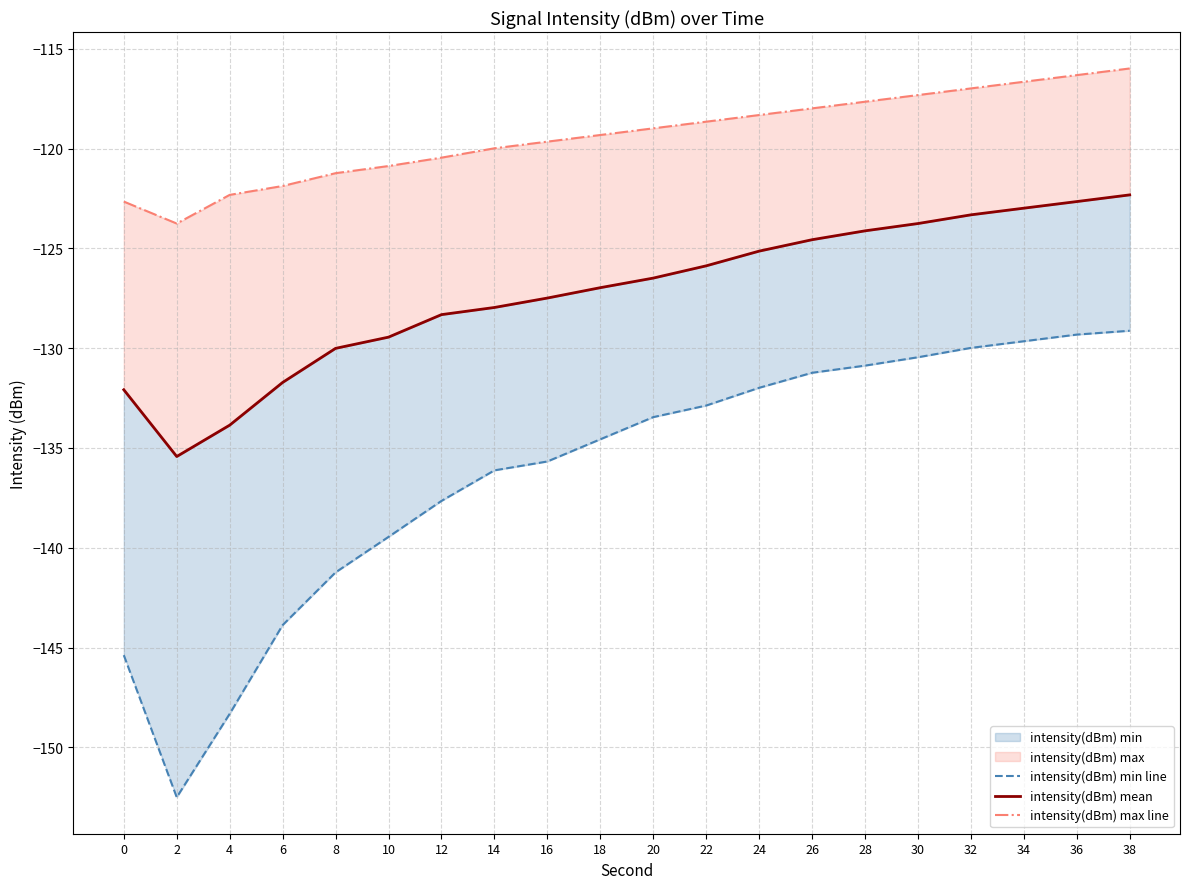

Does the chart have visible grid lines?

Yes